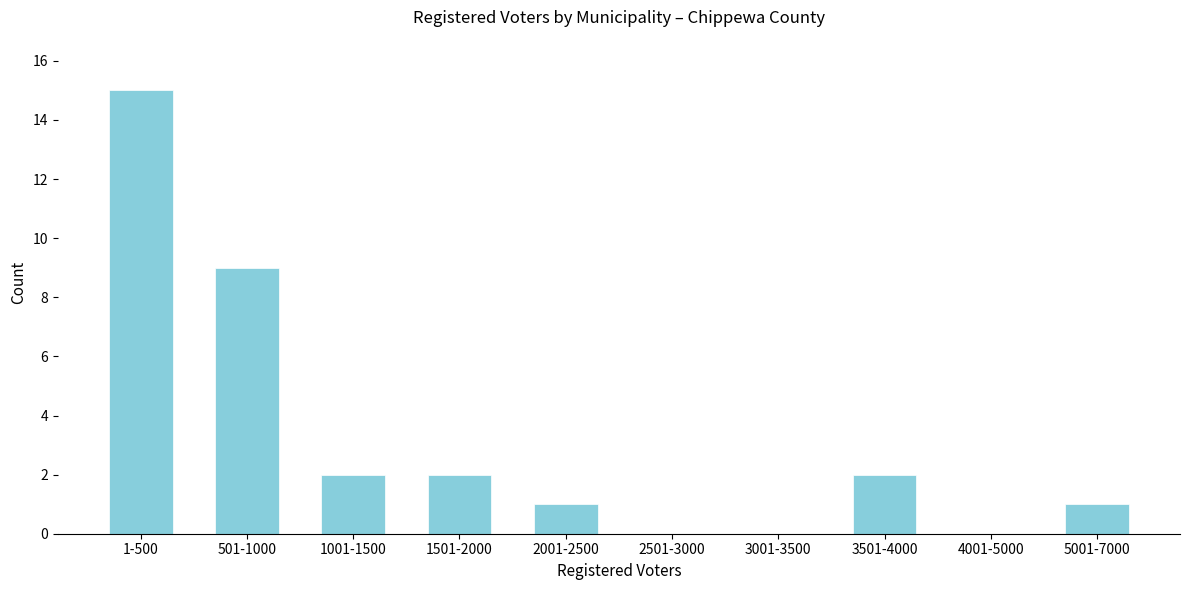

Reading left to right, extract all data points from this chart.

1-500=15	501-1000=9	1001-1500=2	1501-2000=2	2001-2500=1	2501-3000=0	3001-3500=0	3501-4000=2	4001-5000=0	5001-7000=1